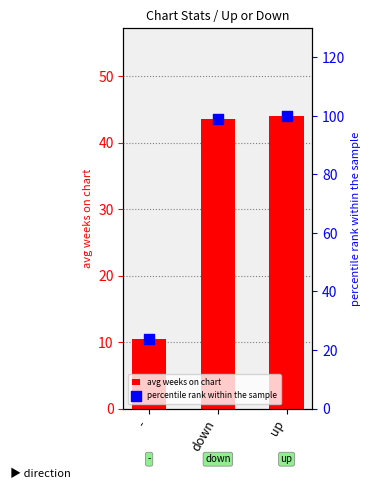

Which series has the largest total across all categories?

percentile rank within the sample